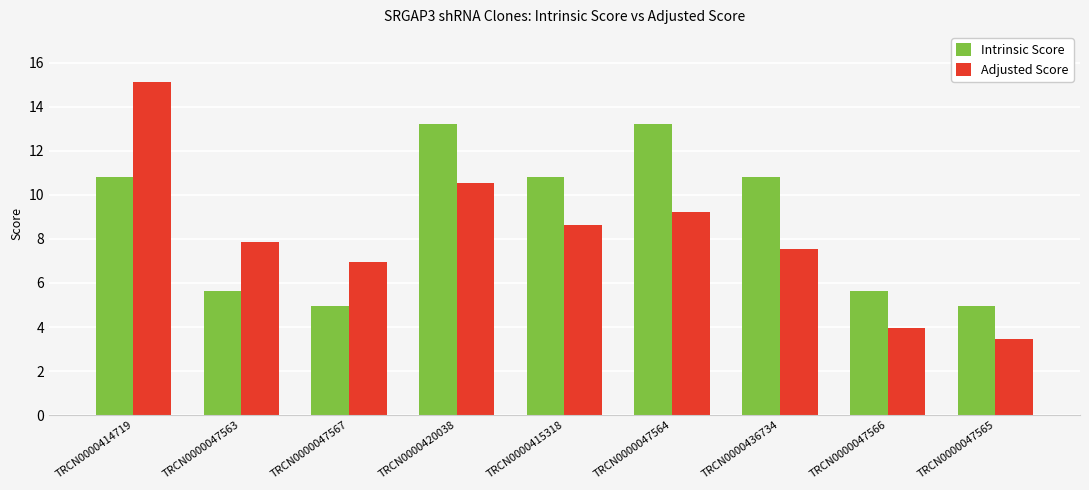

How many data points in Intrinsic Score are above 10?

5